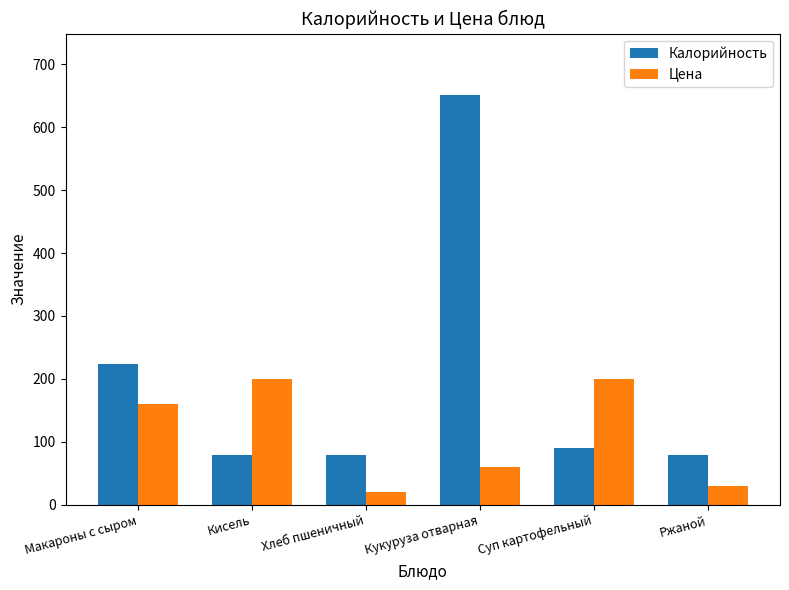

The Цена series shows 271 at Кисель. True or false?

False